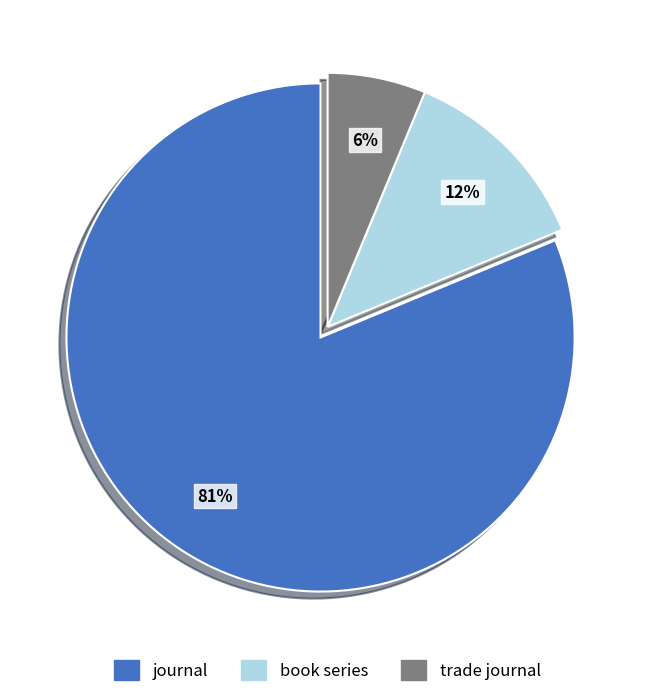

Combined, do trade journal and journal account for over 50%?

Yes